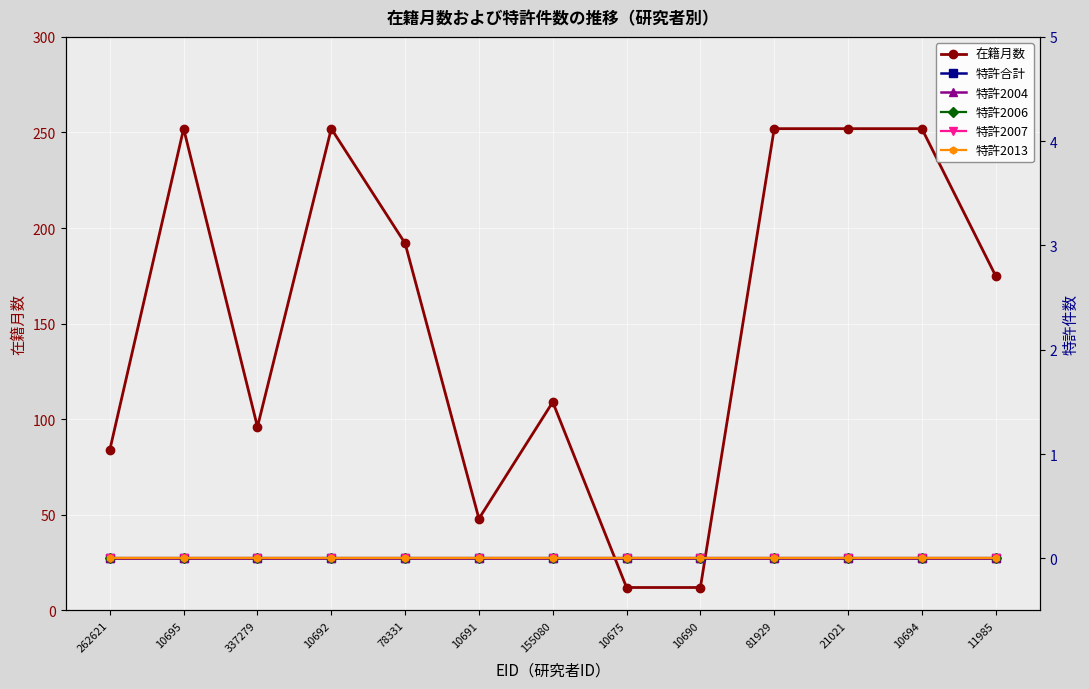

At how many categories does at least one series exceed 236?

5